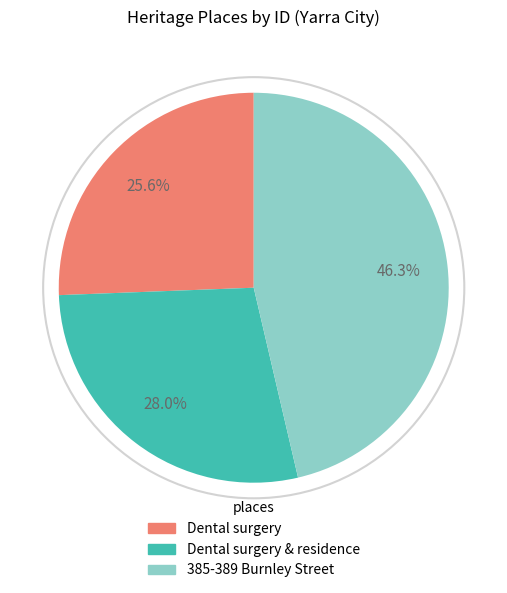

Does any single category account for the majority?

No